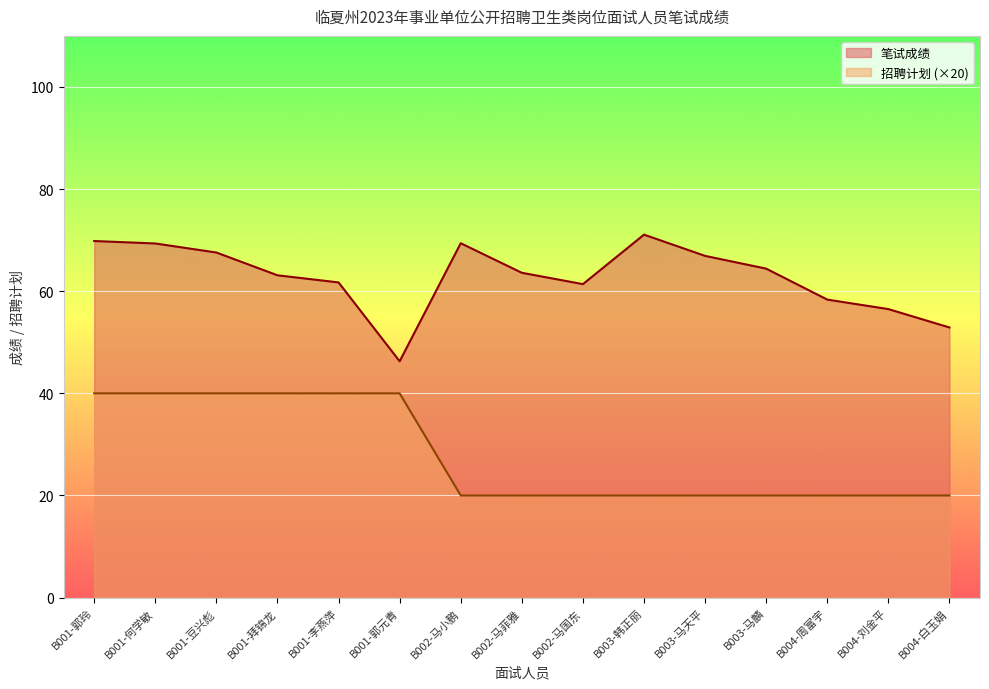

Rank the series at B003-韩正丽 from highest to lowest value.

笔试成绩, 招聘计划 (×20)